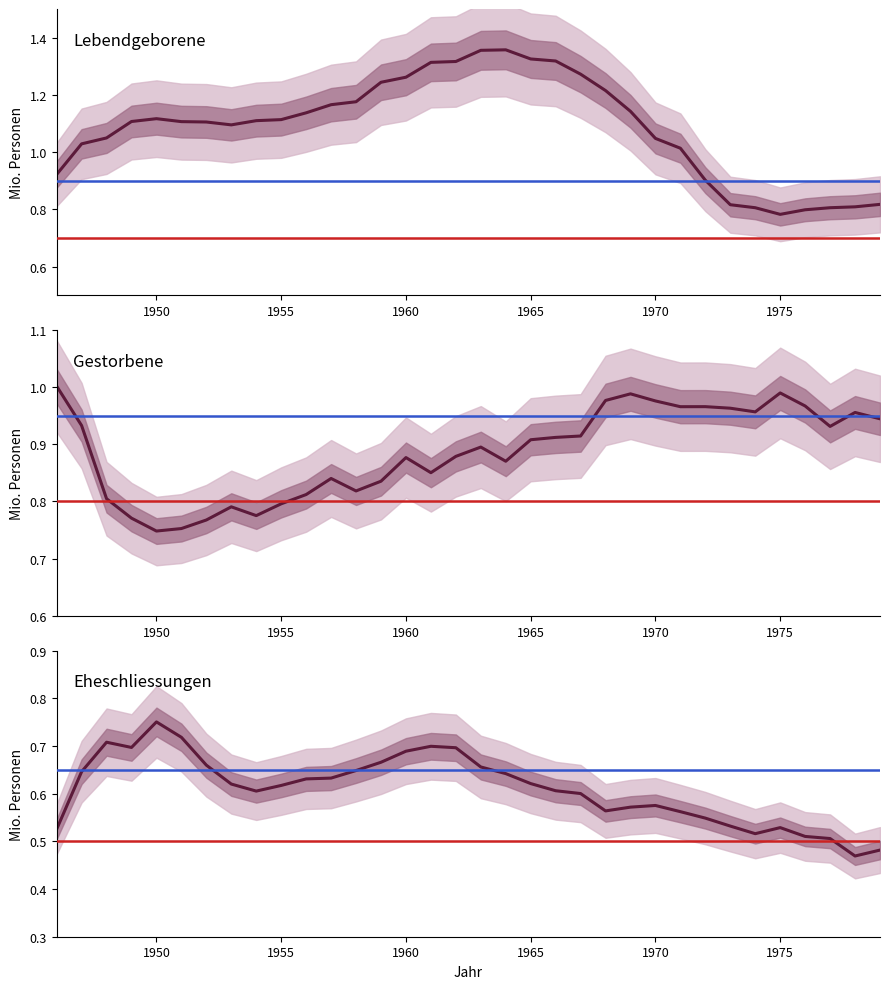

True or false: Eheschliessungen and Lebendgeborene cross at least once.

False